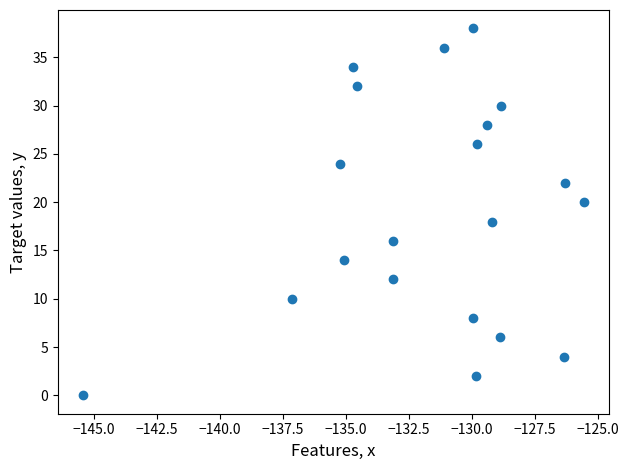

What is the range of Y values (max minus min)?

38